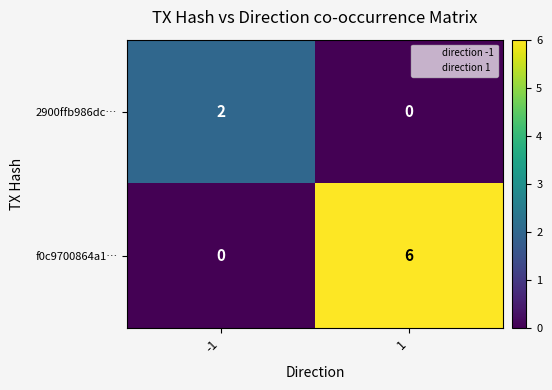

Rank the series by their average value, from highest to lowest.

f0c9700864a1…, 2900ffb986dc…